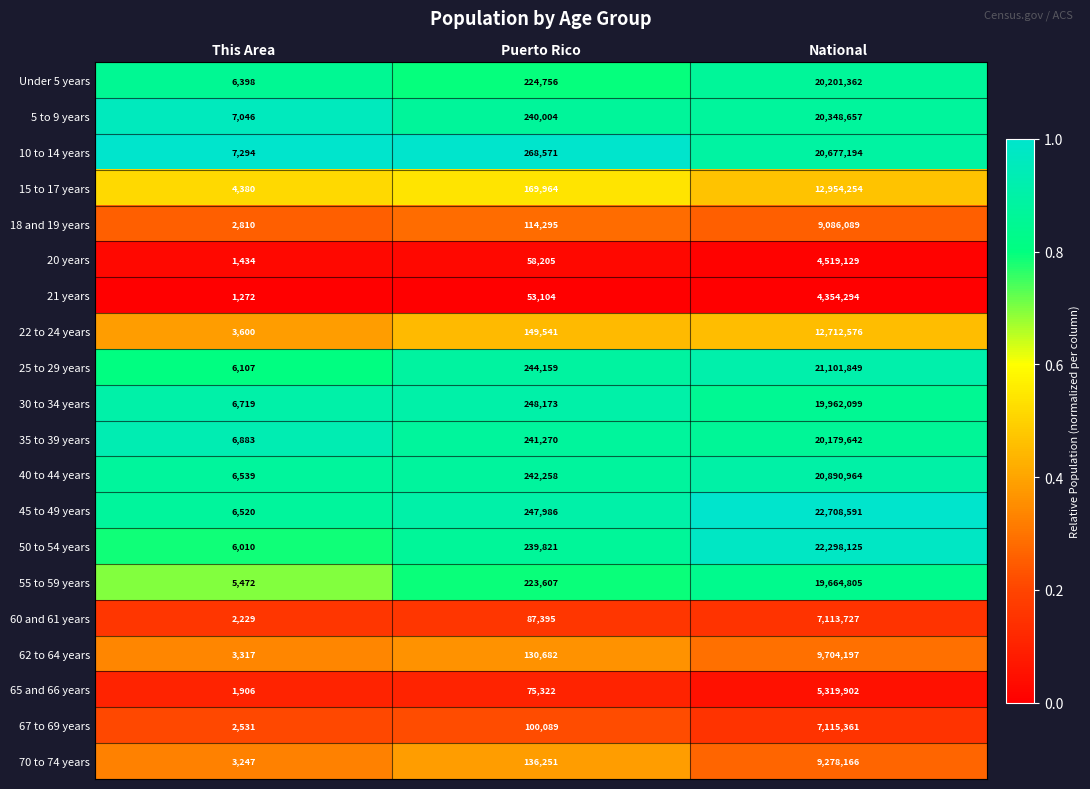

The 25 to 29 years series shows 2573 at This Area. True or false?

False